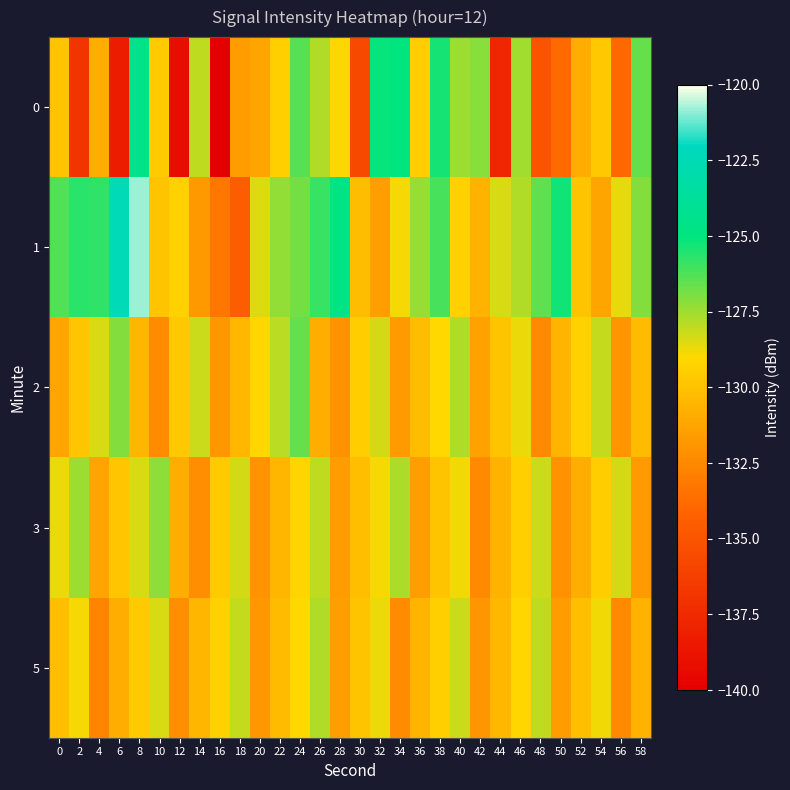

What is the total value across all series at 30?

-655.4